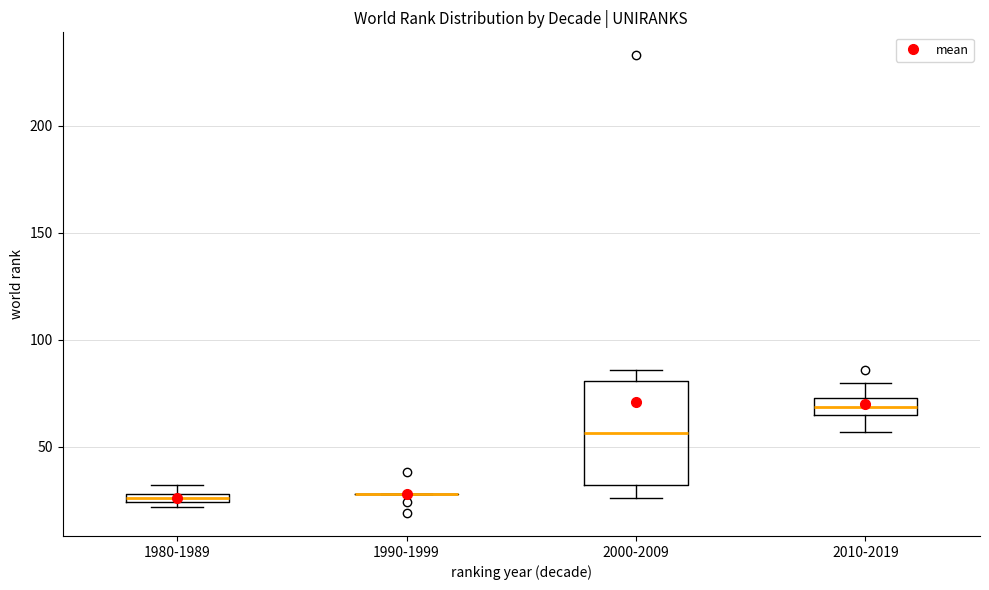

Comparing the boxes themselves (not the whiskers), which one is the tallest?

2000-2009